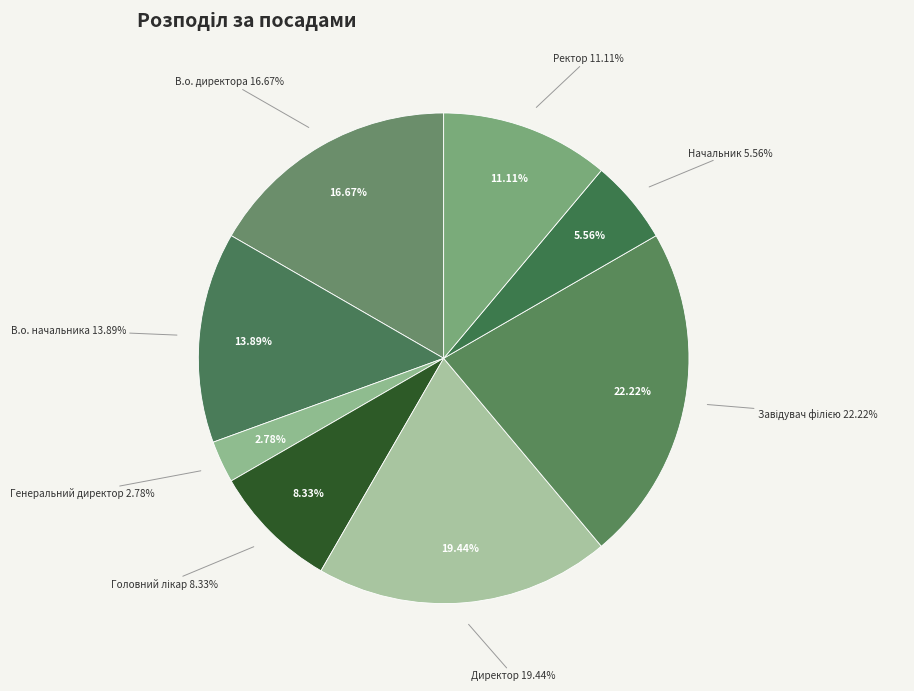

To the nearest percent, what is the combined percentage of Генеральний директор and Ректор?

14%